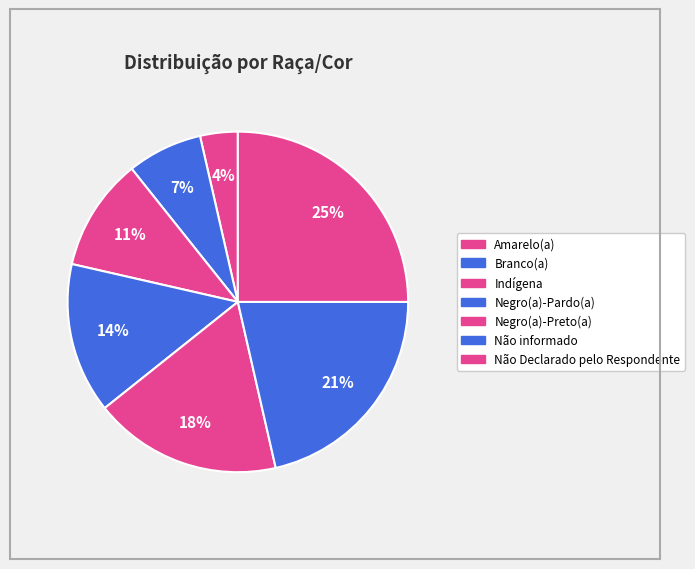

What is the total percentage of Não informado and Branco(a)?

28.6%